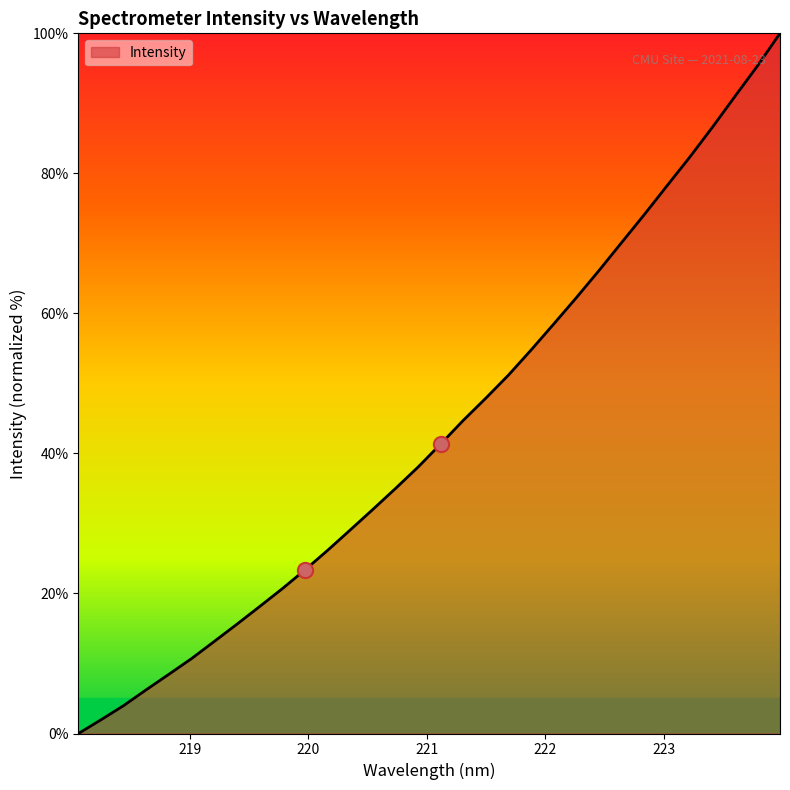

How many lines are shown in the chart?

1